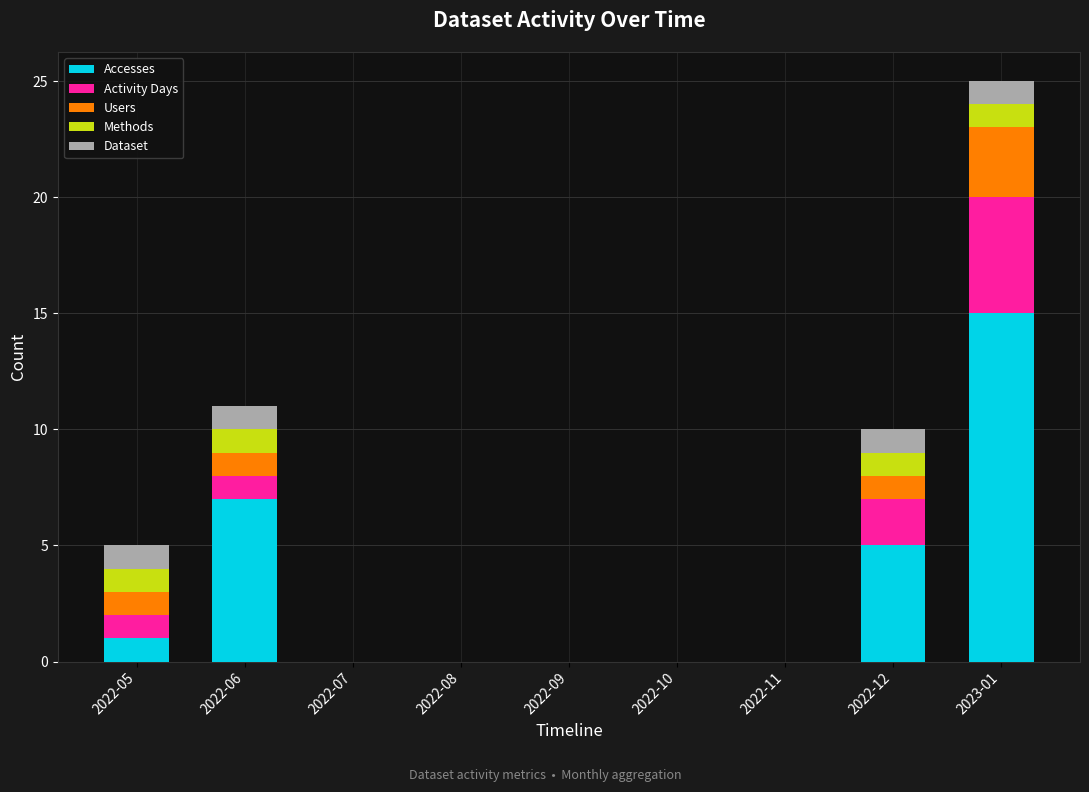

Which category has the highest value in the Accesses series?

2023-01